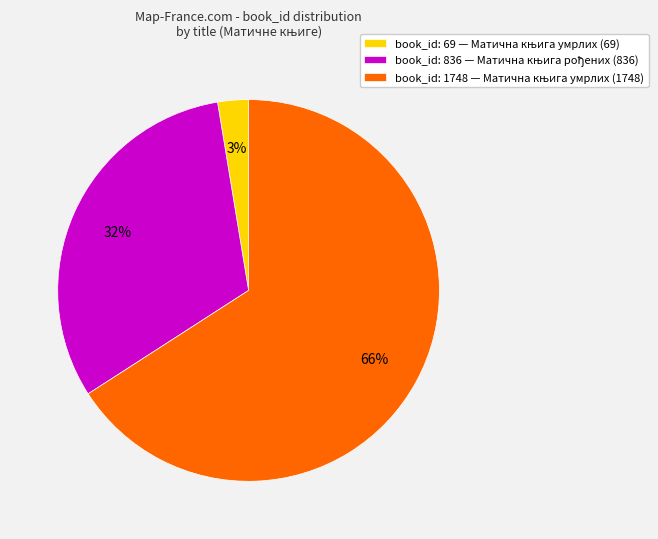

How many segments does this pie chart have?

3